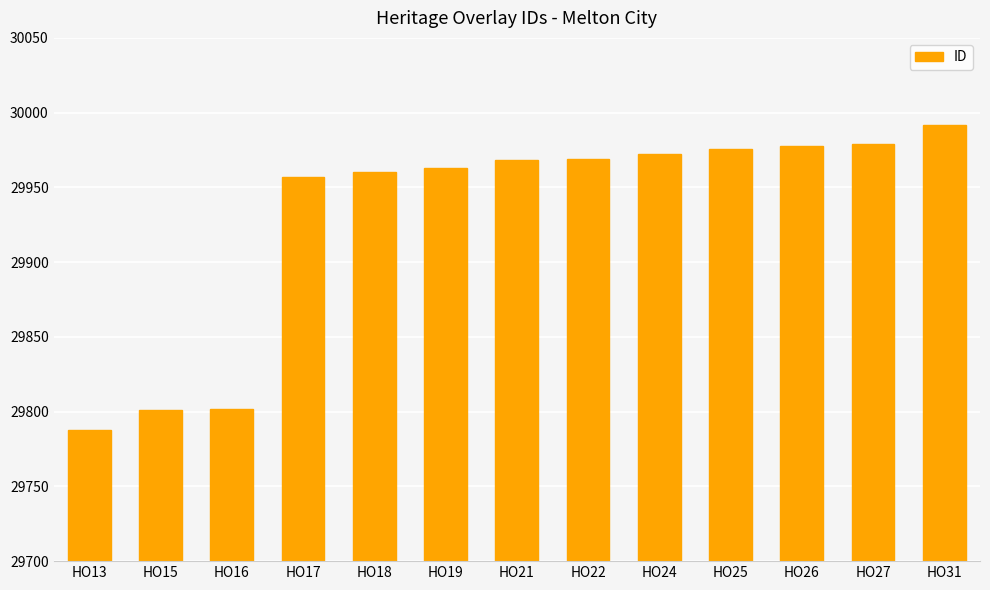

Which has a higher value, HO26 or HO22?

HO26